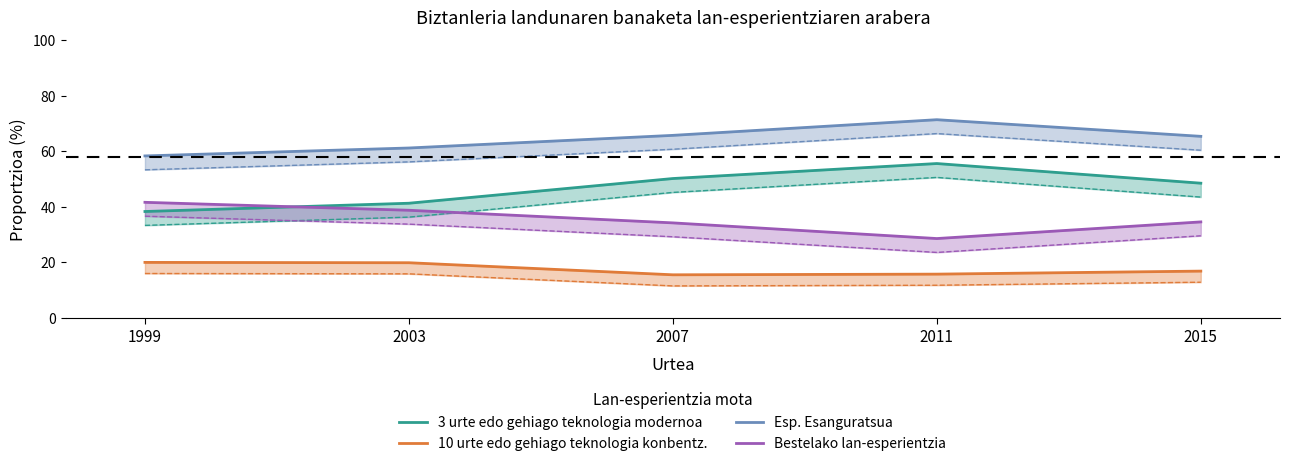

True or false: 3 urte edo gehiago teknologia modernoa and Esp. Esanguratsua cross at least once.

False